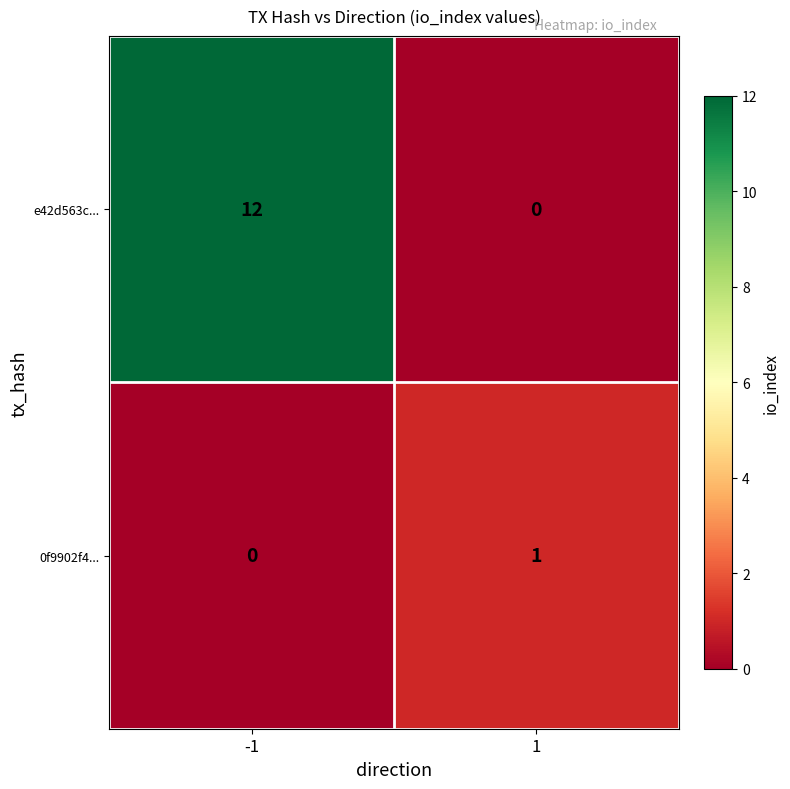

How many series are shown in this chart?

2